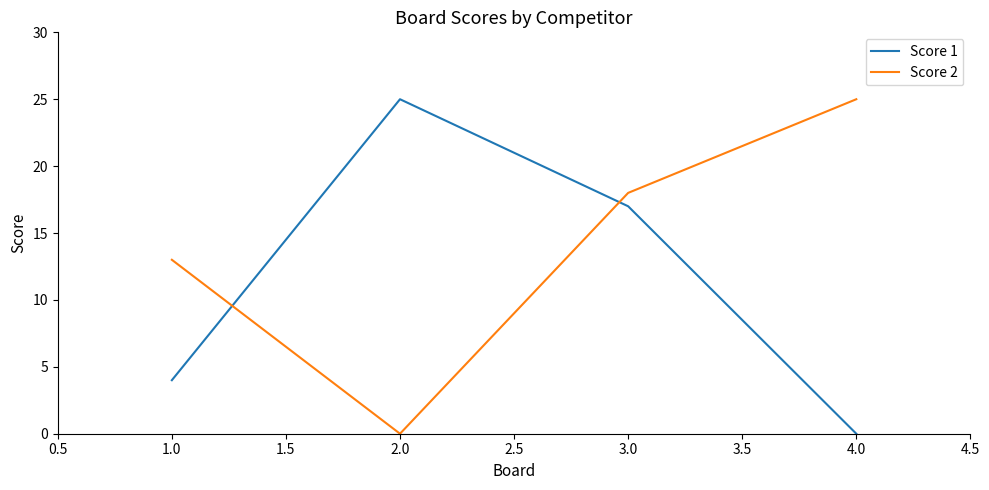

Between 2.0 and 3.0, which series saw the biggest shift?

Score 2